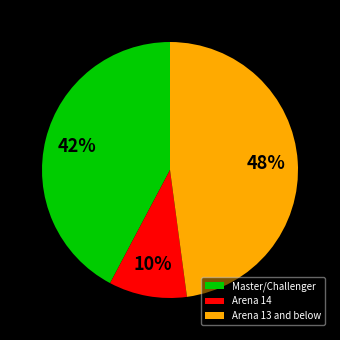

True or false: Master/Challenger accounts for 54% of the total.

False